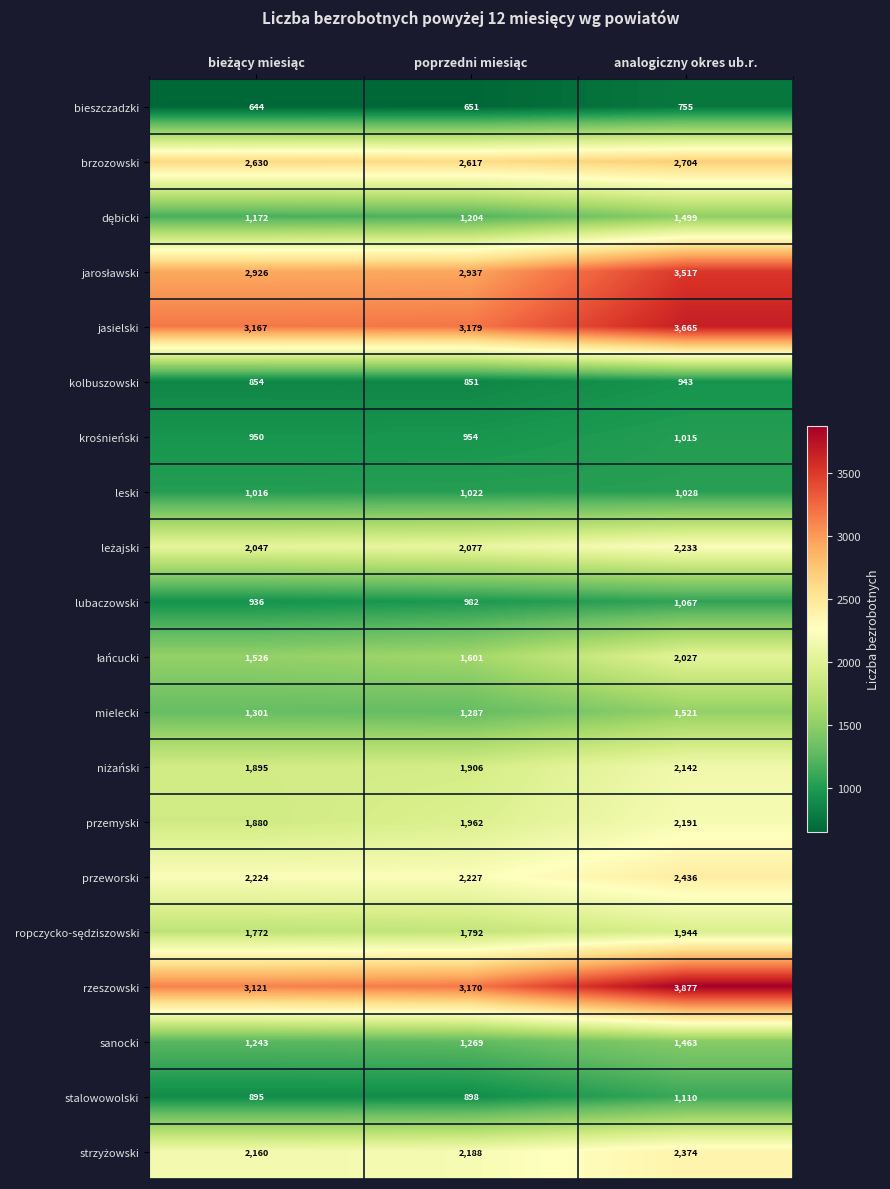

At how many categories does at least one series exceed 1202?

3